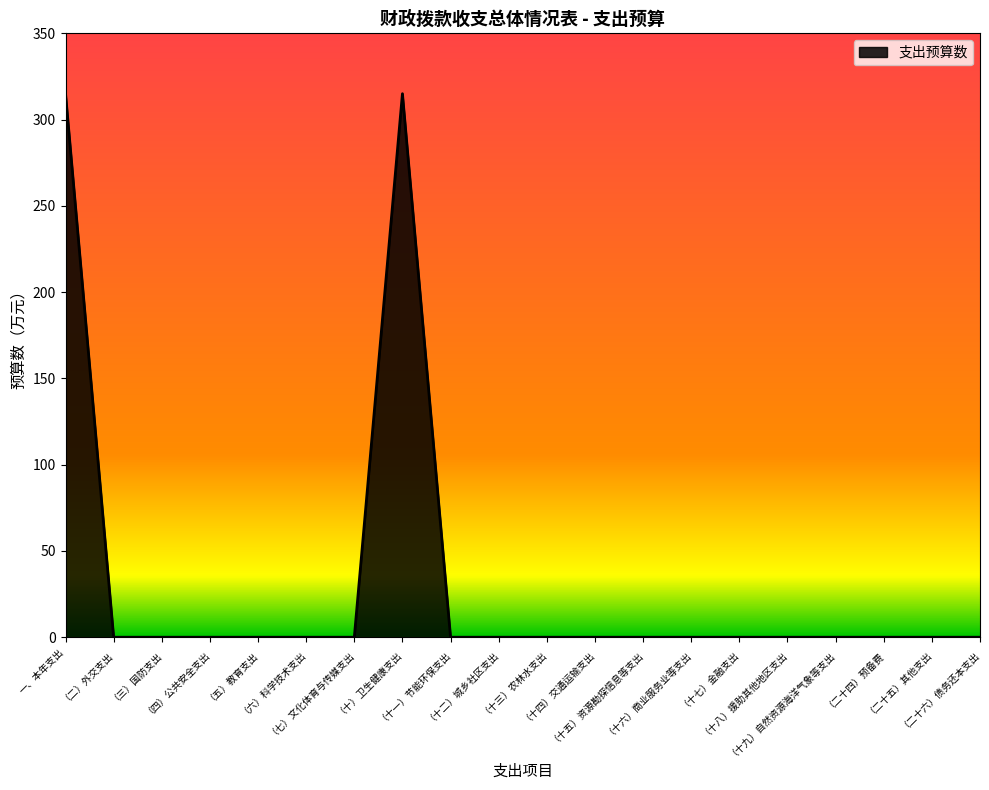

What is the average value?

31.5